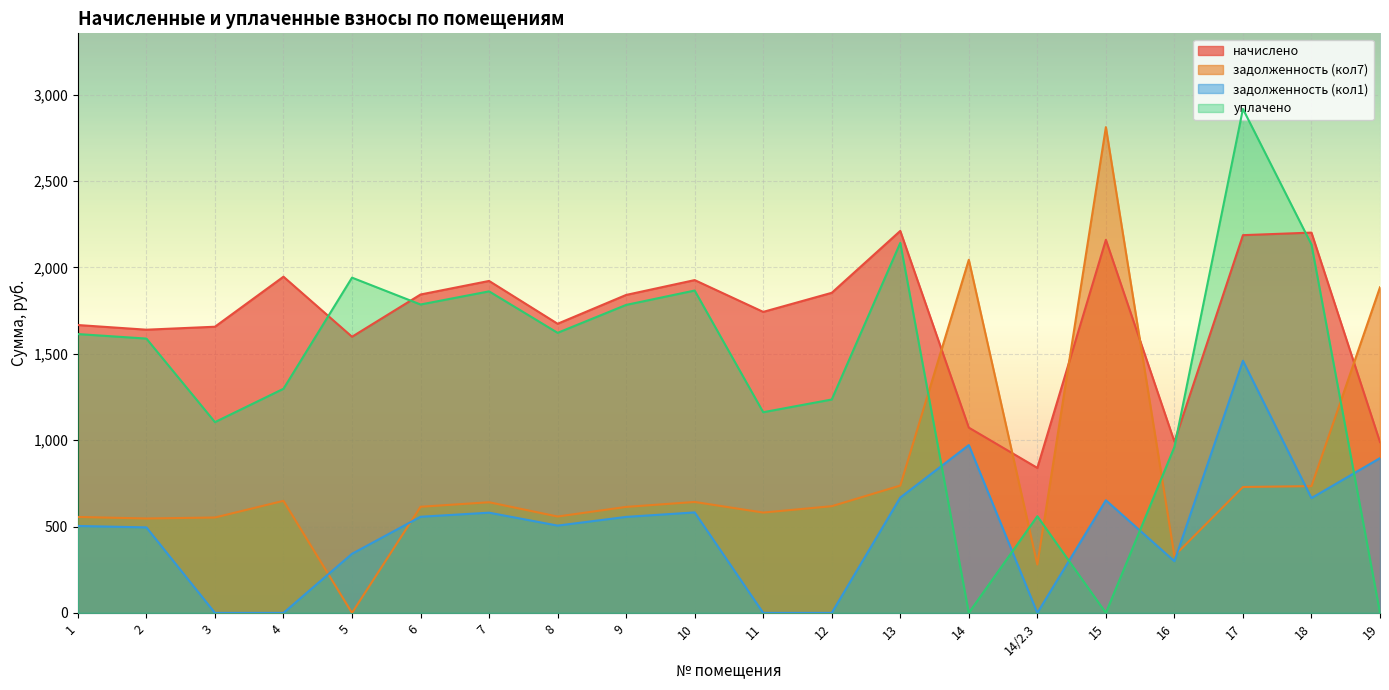

At which label does начислено first exceed 1840?

4